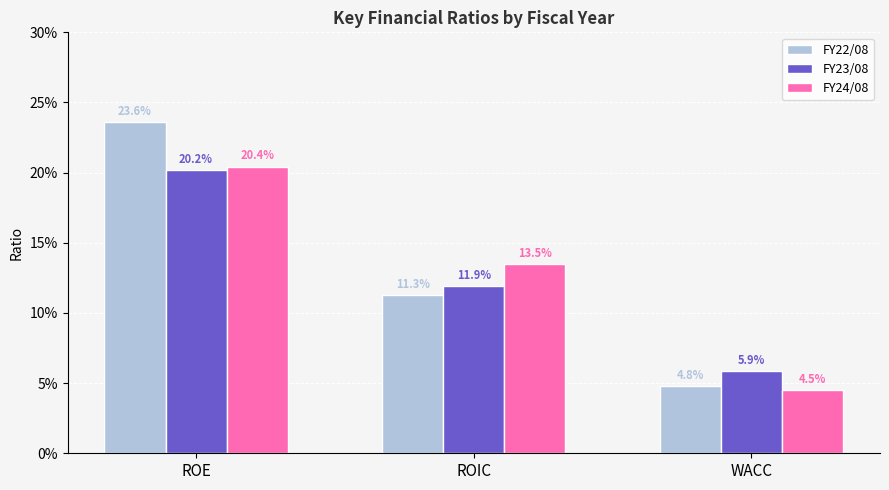

The FY22/08 series shows 0.2 at ROIC. True or false?

False